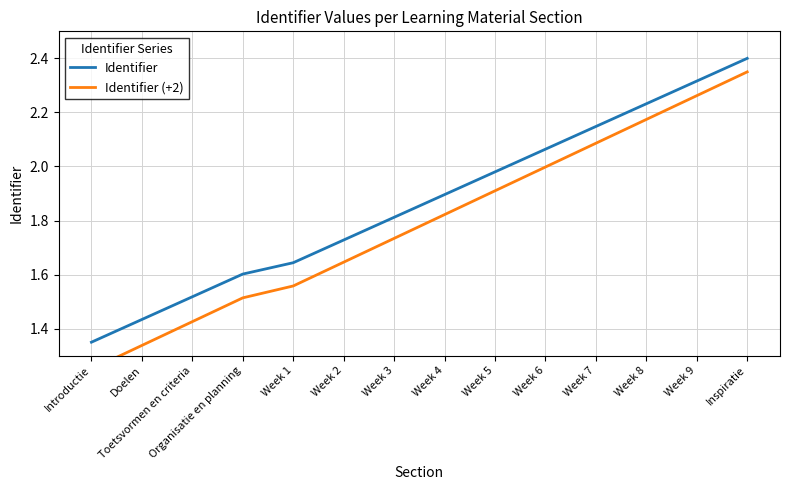

How many series are shown in this chart?

2